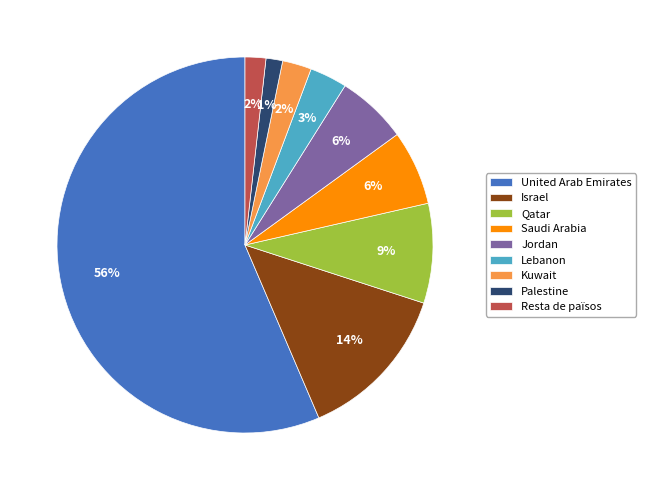

Which category has the biggest portion of the pie?

United Arab Emirates